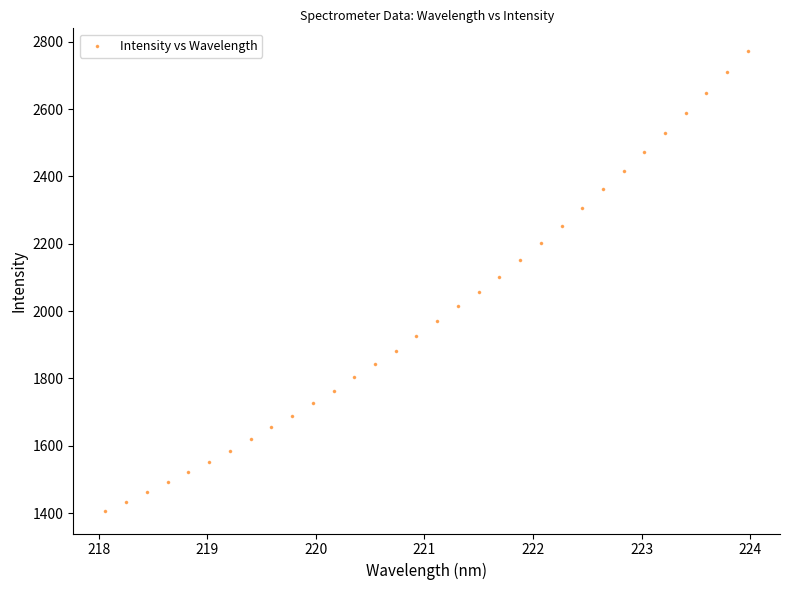

What is the range of Y values (max minus min)?

1363.5